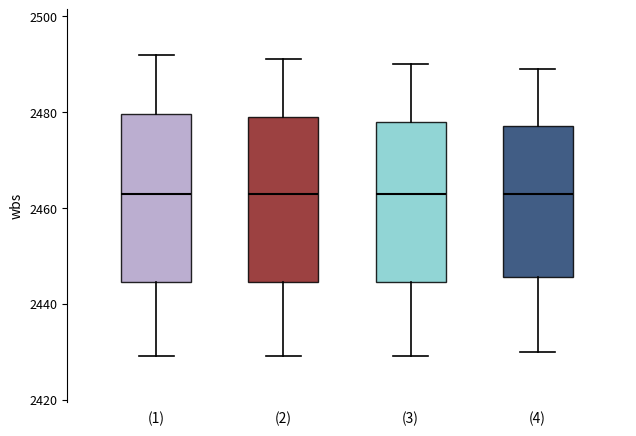

Where is the lower edge of the box for (2) on the y-axis? The values are not printed on the chart, so give them approximately, as read against the axis.

2444